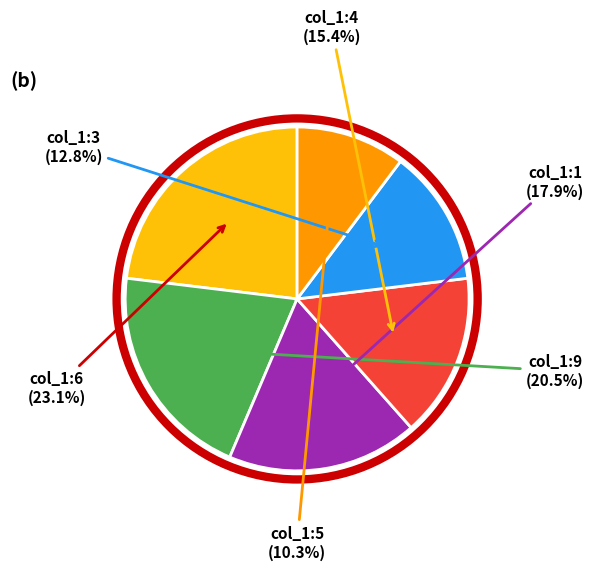

Is there any slice that represents more than half of the pie?

No